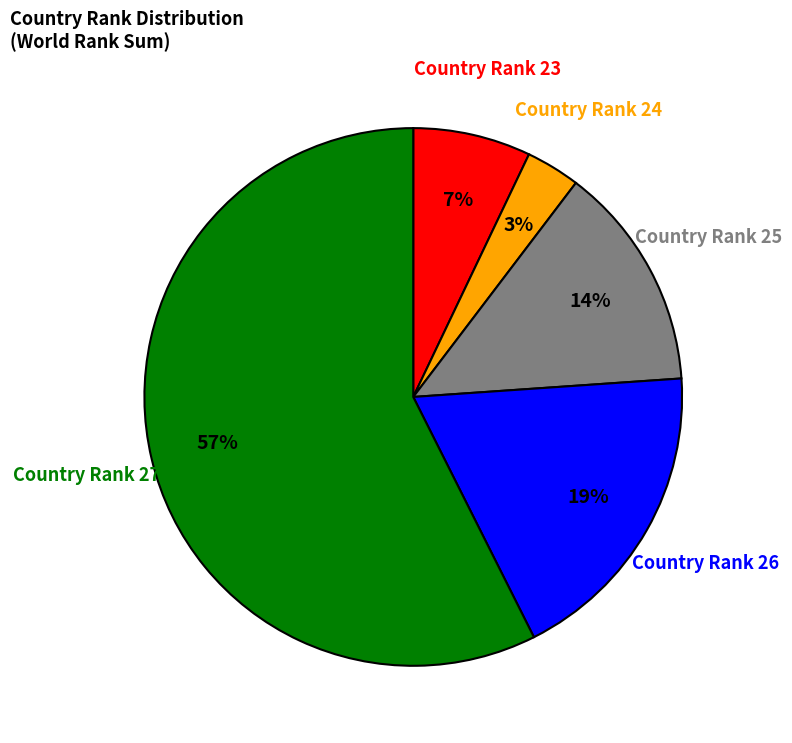

To the nearest percent, what is the difference between the largest and smallest slice percentages?

54%